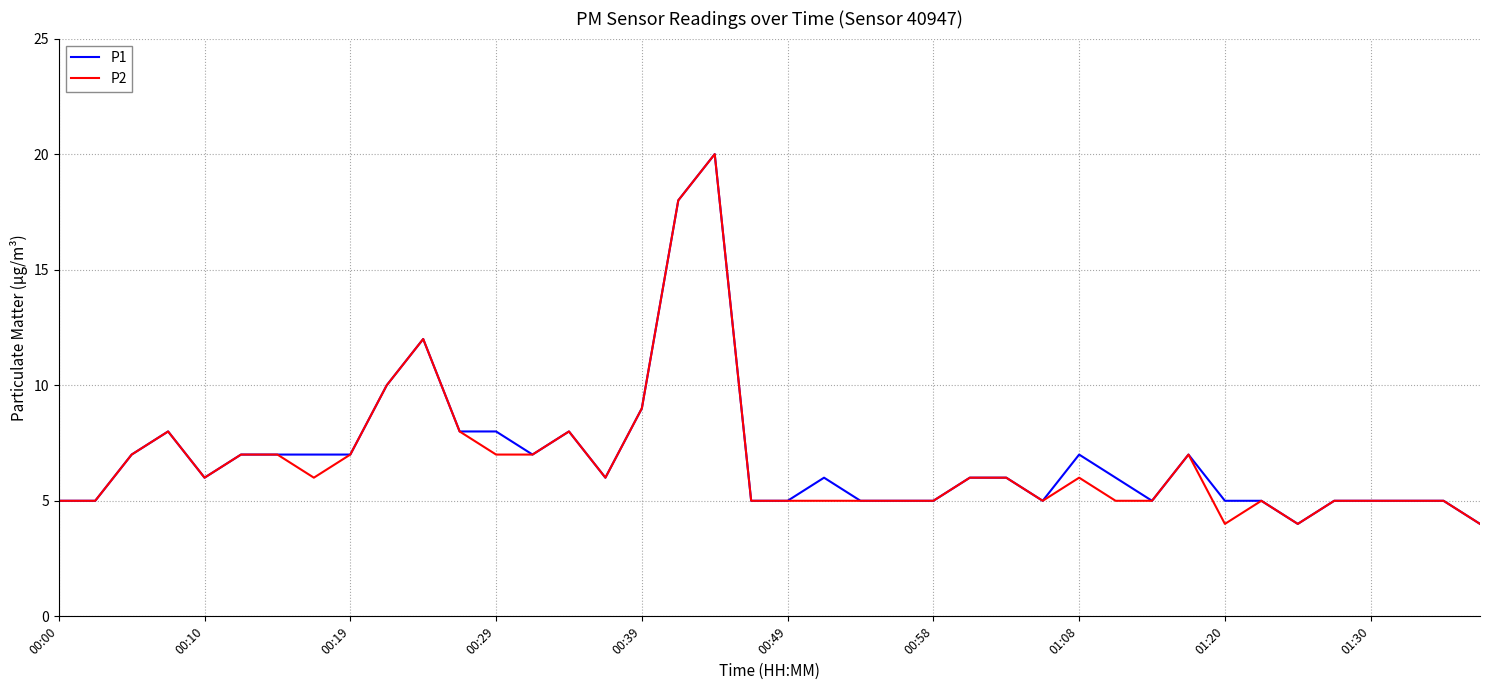

What is the highest value of the P2 series?

20